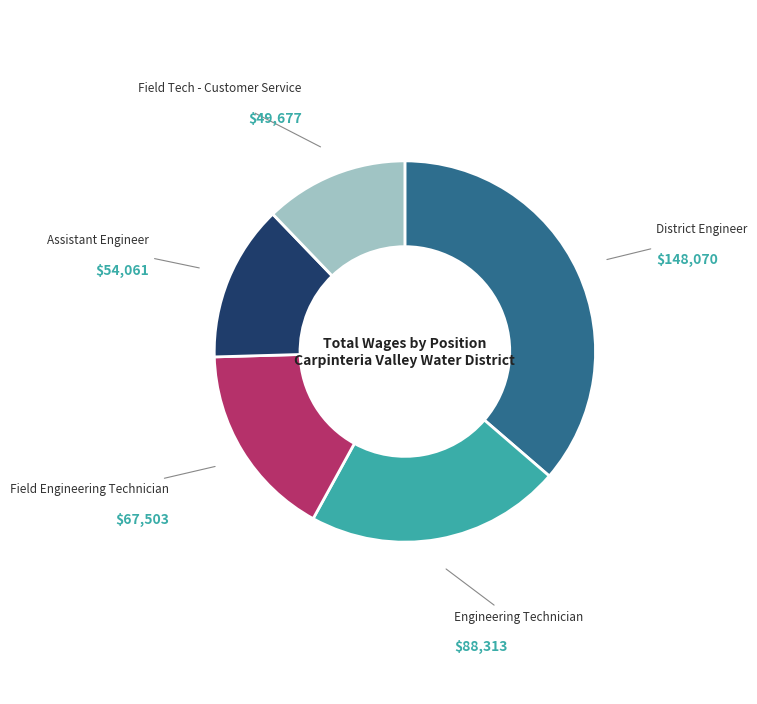

How many segments does this pie chart have?

5